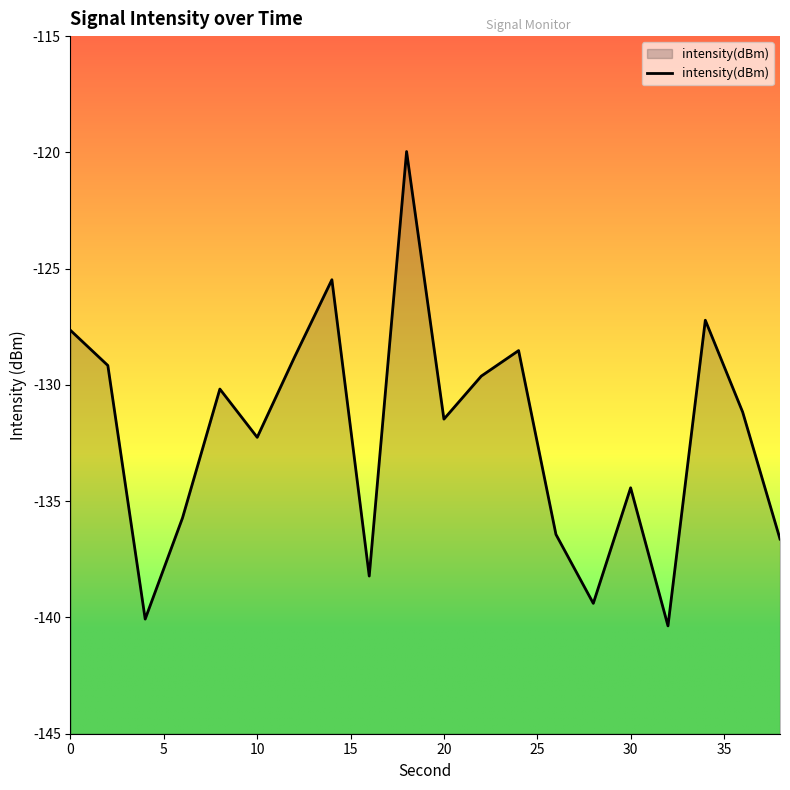

Reading left to right, transcribe all the data shown in this chart.

-127.7	-129.2	-140.1	-135.7	-130.2	-132.3	-128.8	-125.5	-138.2	-120.0	-131.5	-129.6	-128.5	-136.4	-139.4	-134.4	-140.4	-127.2	-131.2	-136.6